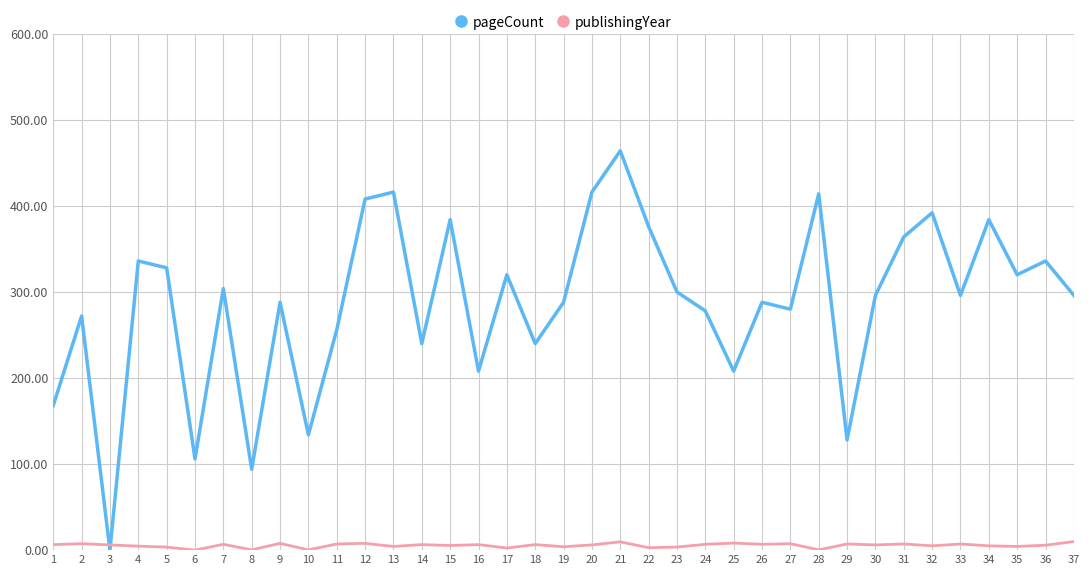

What is the maximum value shown in the chart?

464.0